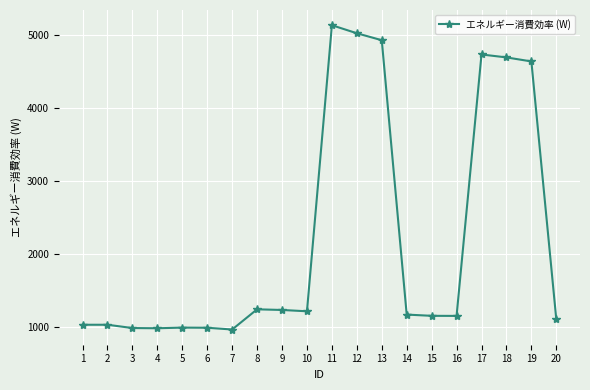

What is the sum of the values at 1 and 11?

6166